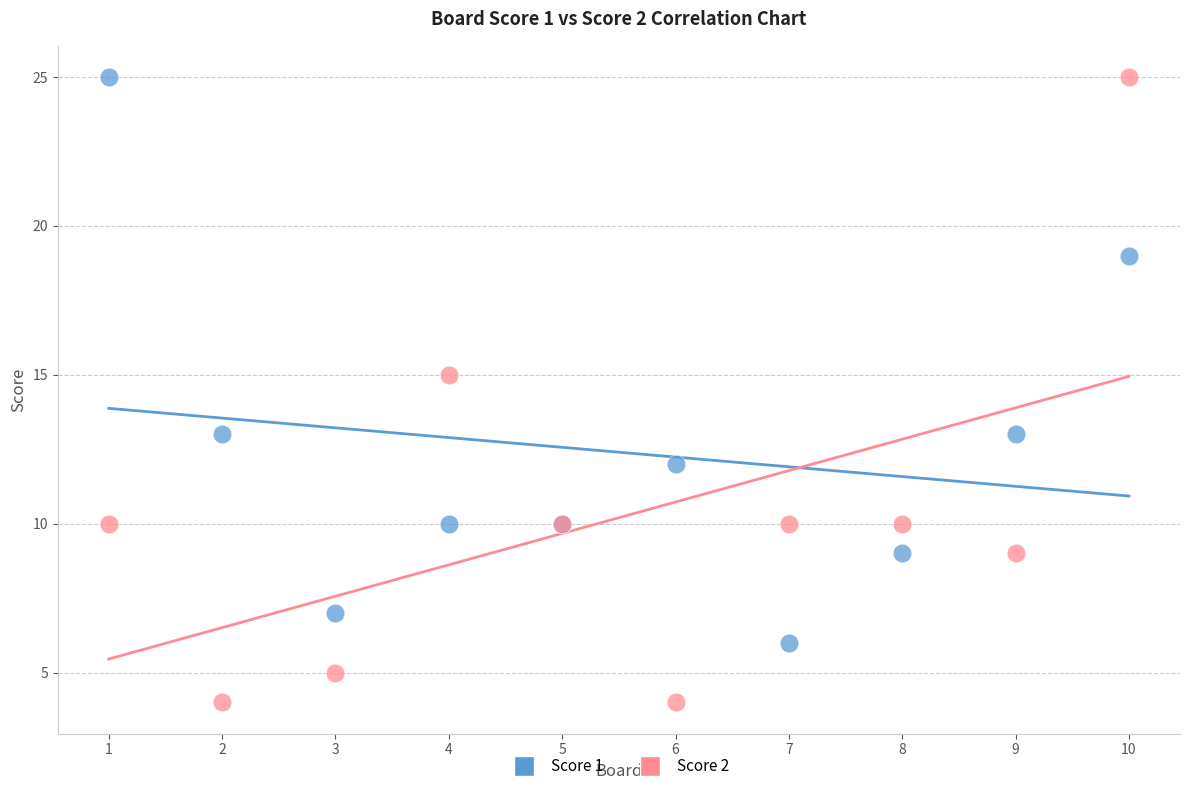

What is the X range (max minus min) for the scatter plot?

9